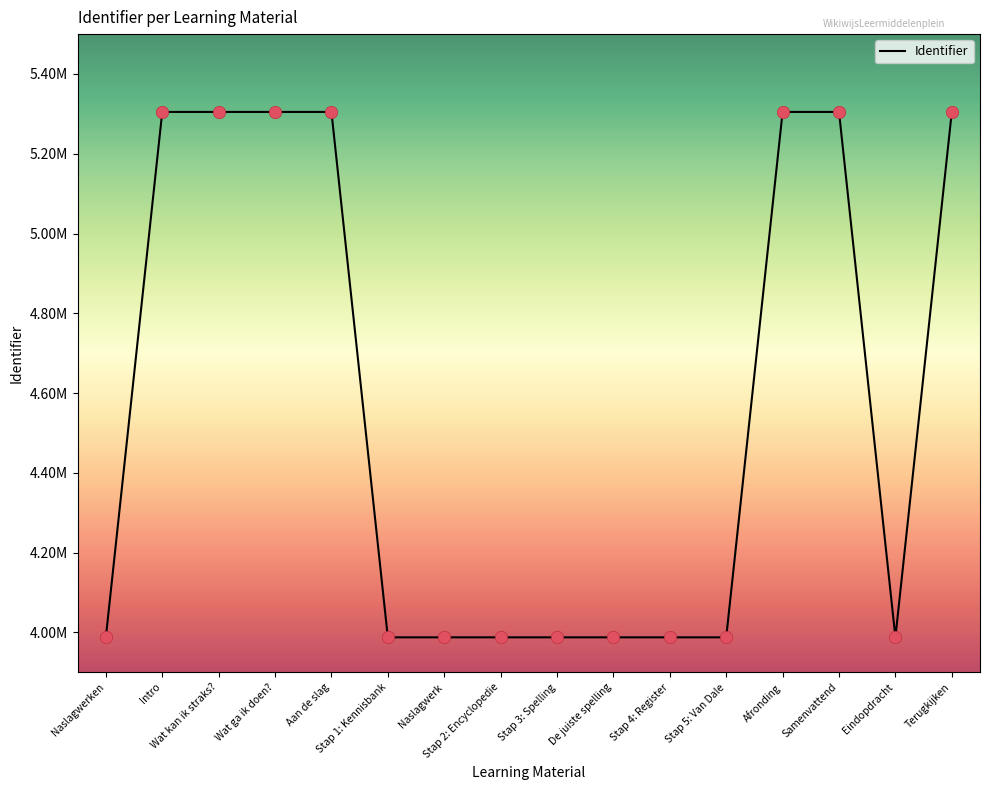

Which has a higher value, Stap 1: Kennisbank or Terugkijken?

Terugkijken